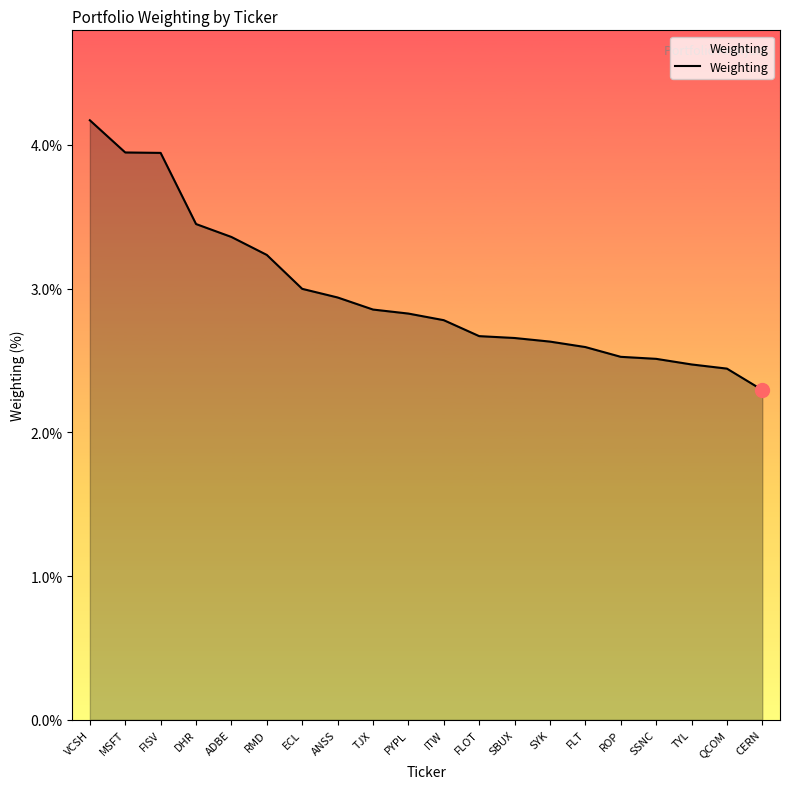

What position from the right is TJX?

12